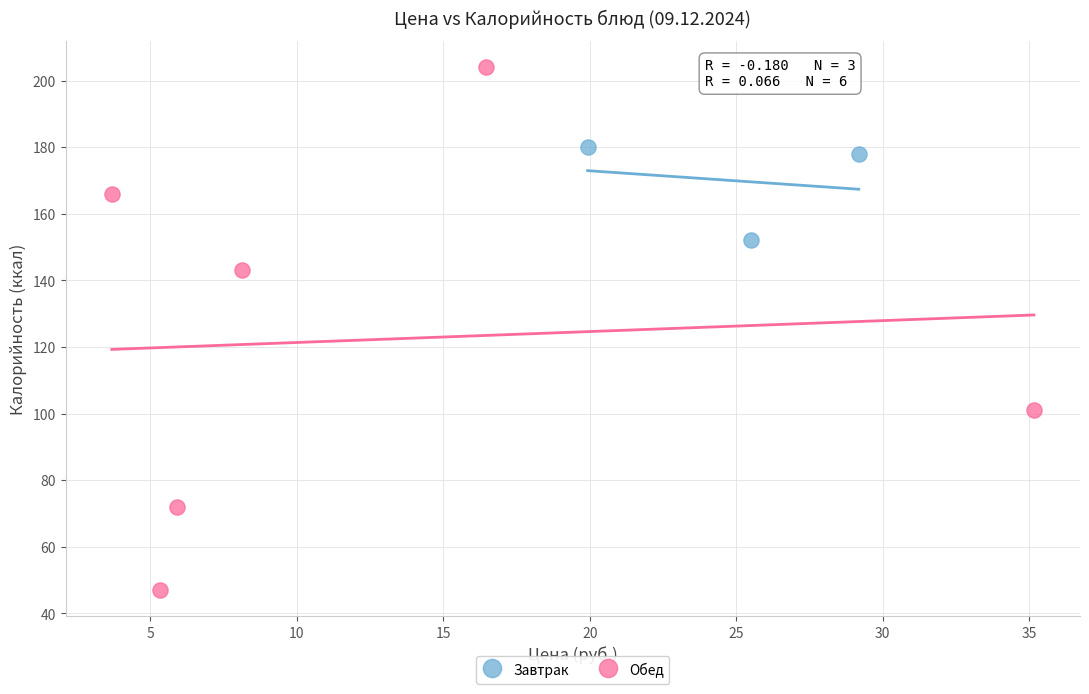

Which series contains the highest Y value?

Обед